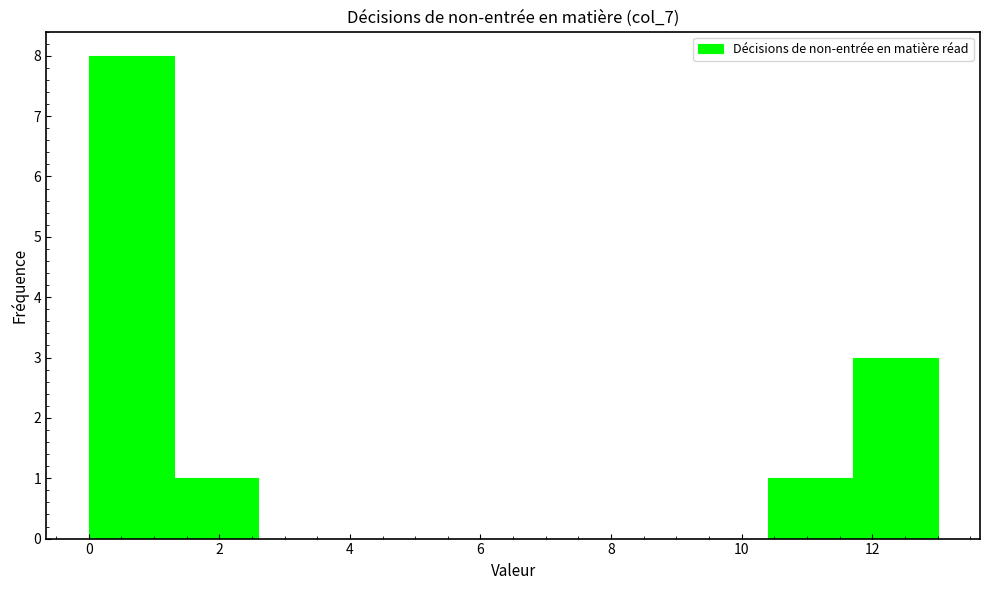

Which range on the x-axis has the tallest bar?

0.0 to 1.3